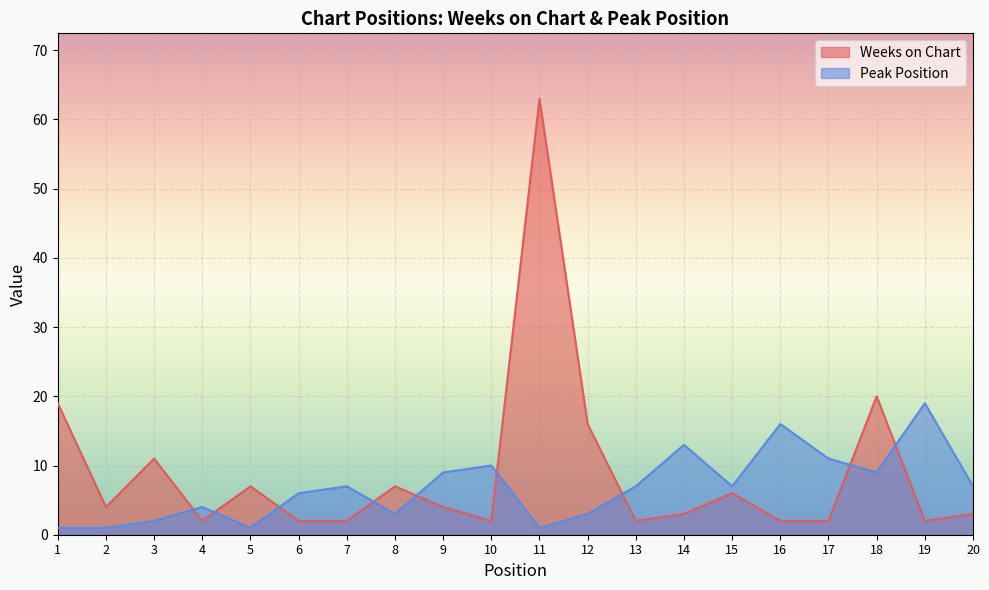

True or false: Peak Position has more than 1 points higher than both neighbors.

True